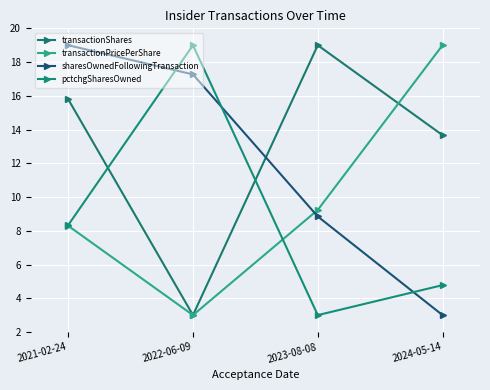

Is it true that sharesOwnedFollowingTransaction equals 32.3 at 2021-02-24?

False